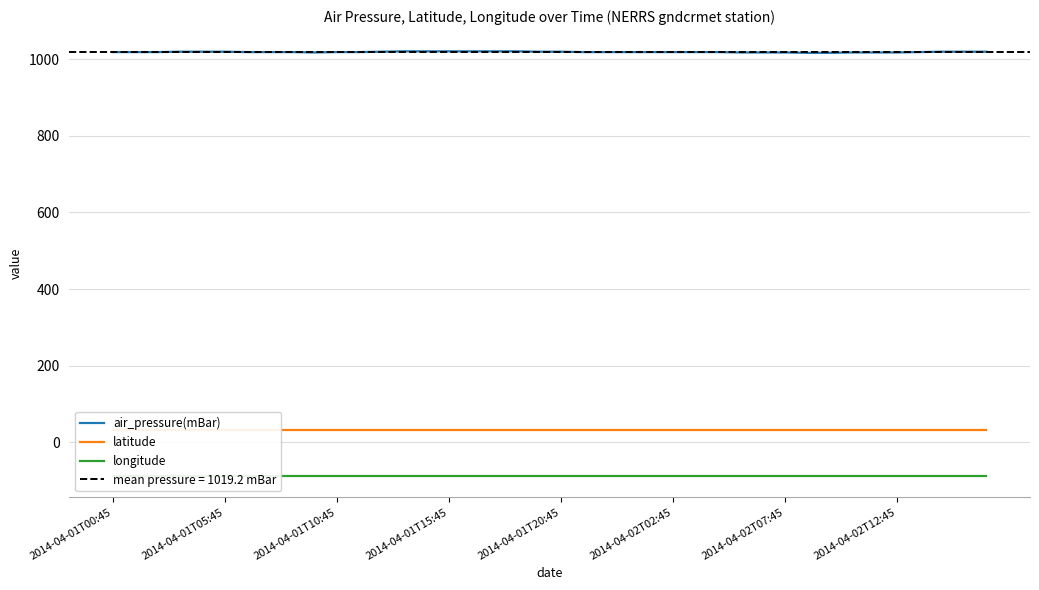

Which category has the highest value across all series?

13